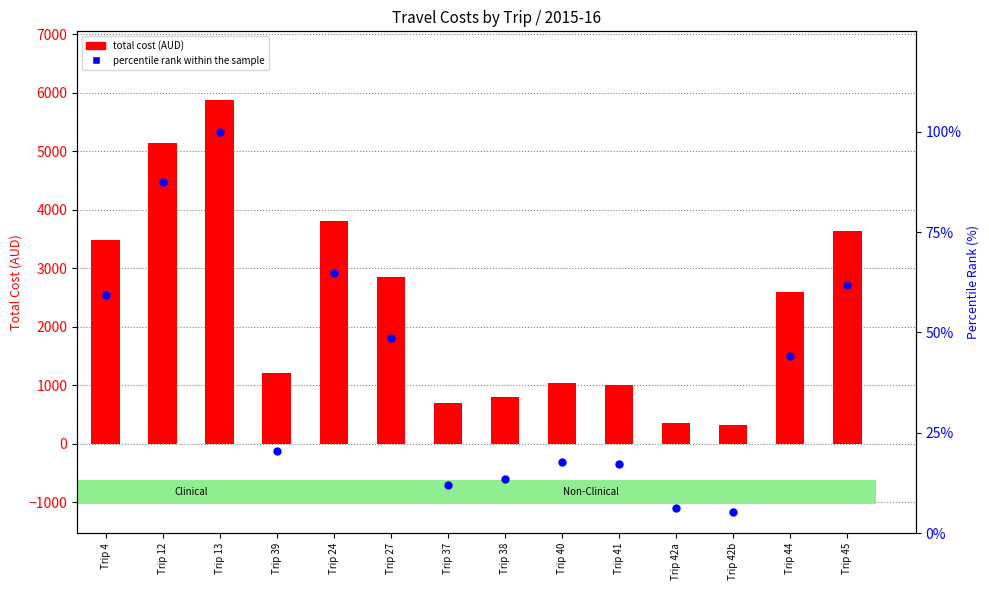

Which series has the largest total across all categories?

total cost (AUD)